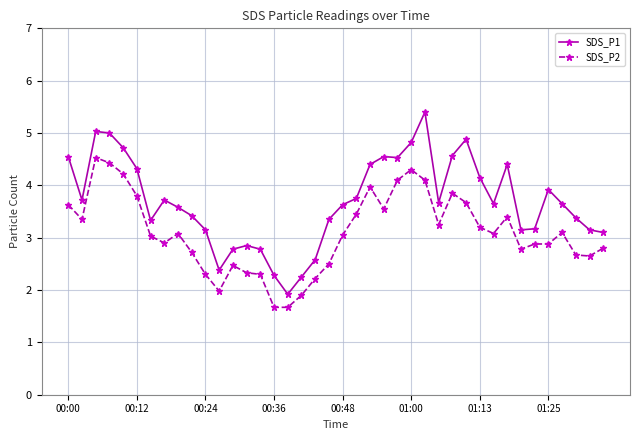

What is the maximum value for SDS_P1?

5.4